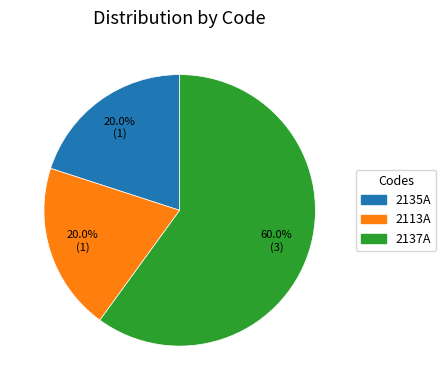

Count the number of slices in the pie.

3